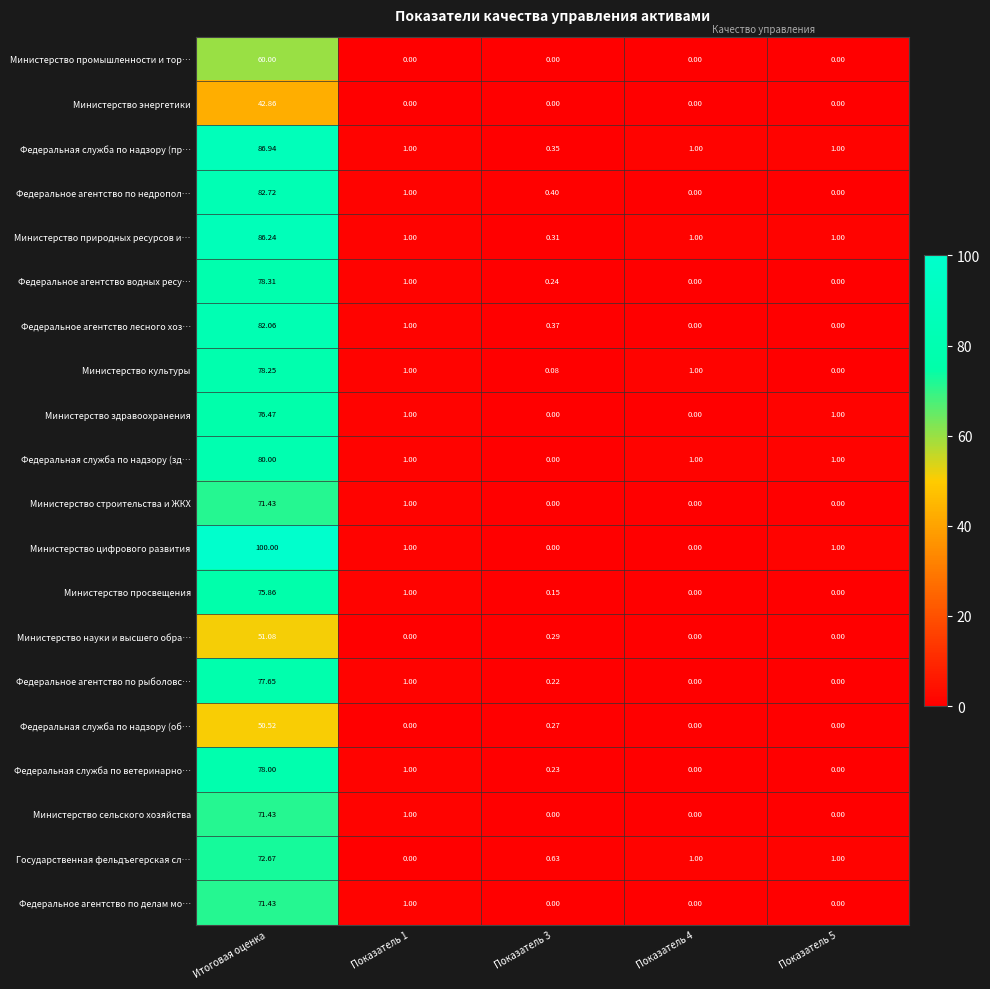

Between Показатель 3 and Показатель 4, which series saw the biggest shift?

Федеральная служба по надзору (зд…